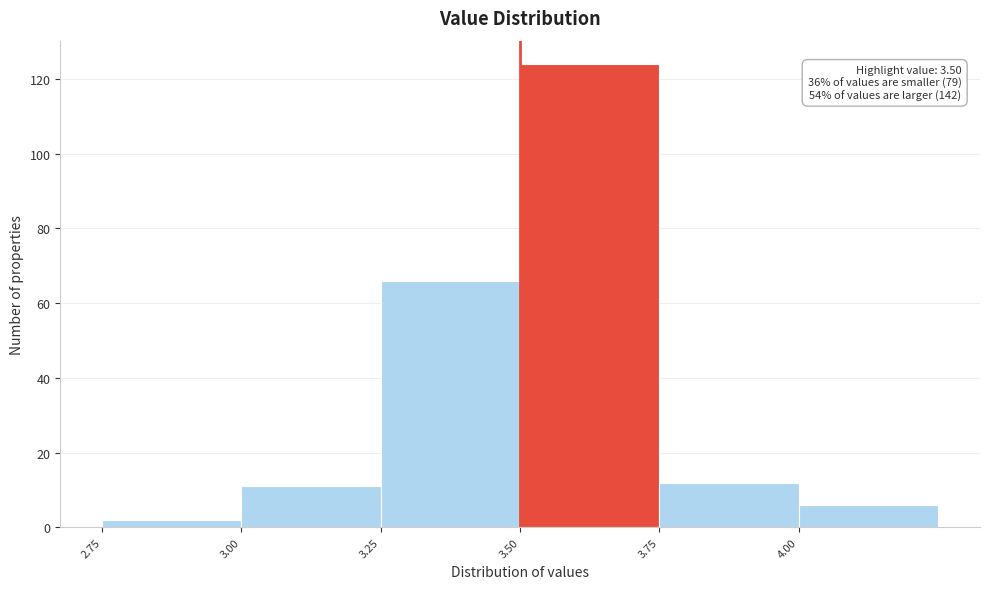

Over which range of the x-axis is the bar tallest?

3.50 to 3.75